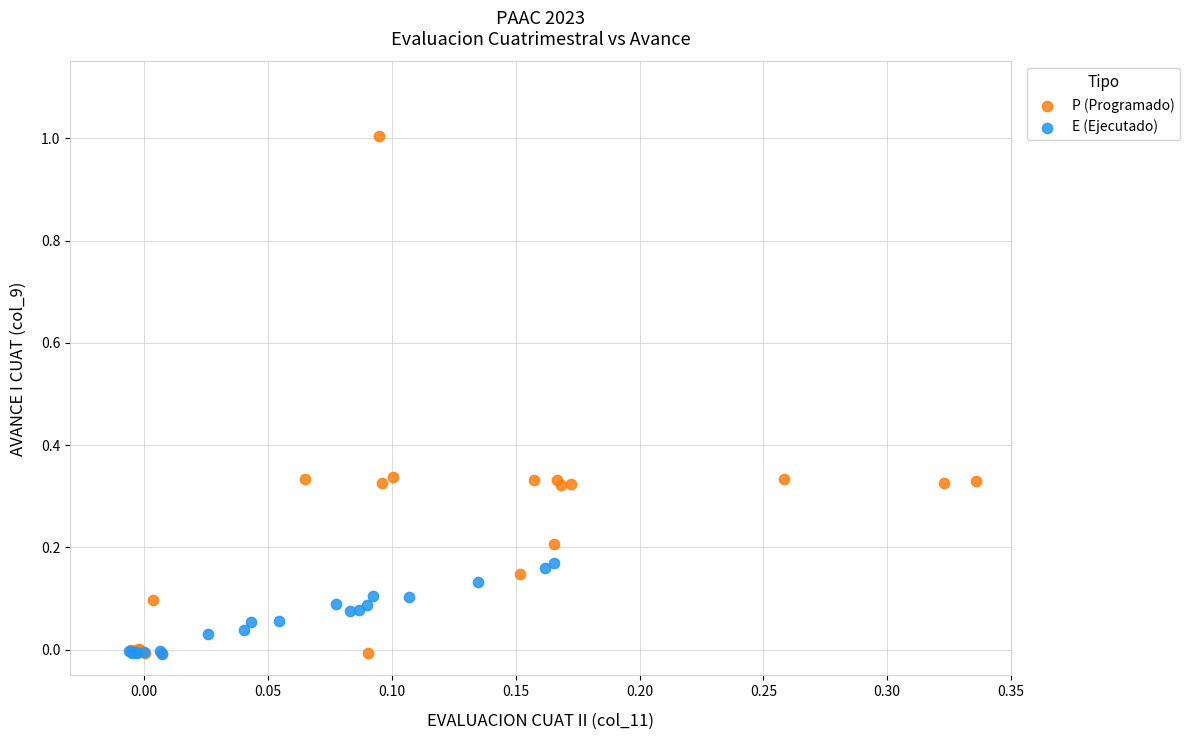

Which series has the largest Y range (max minus min)?

P (Programado)